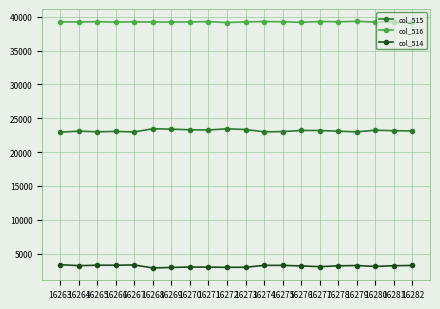

What is the spread (max minus min) of values at 16278?

36056